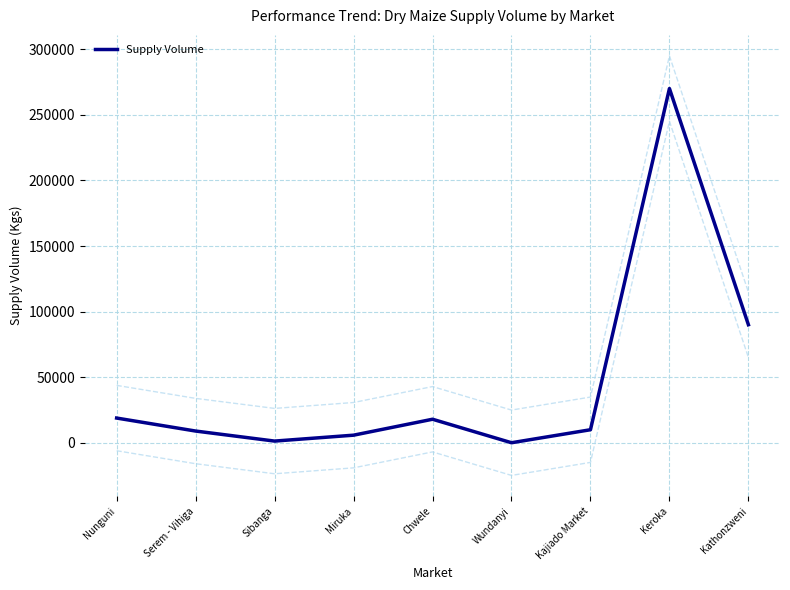

Which has a higher value, Keroka or Miruka?

Keroka